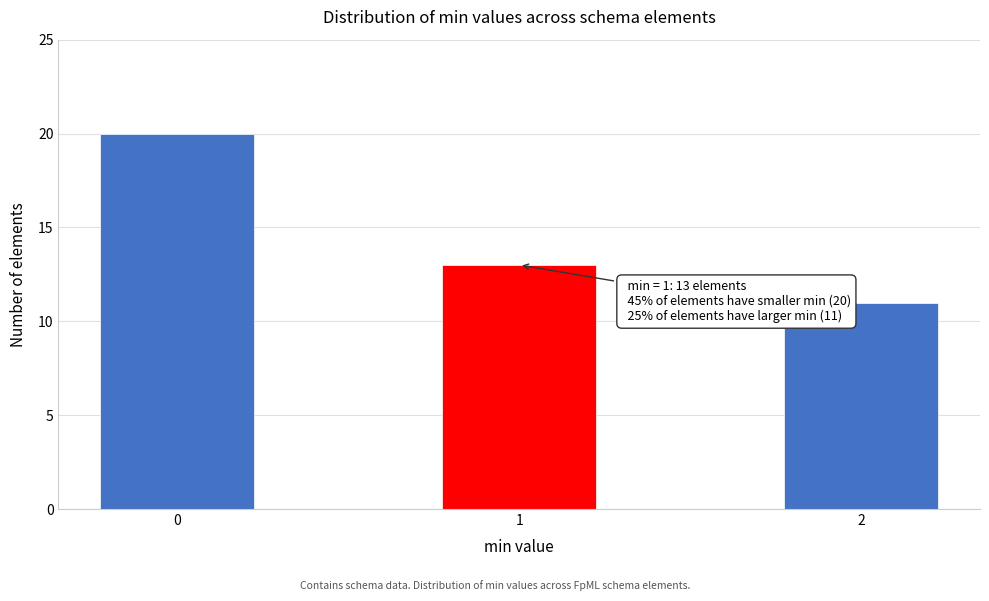

Reading right to left, list all the values displayed in this chart.

2=11	1=13	0=20